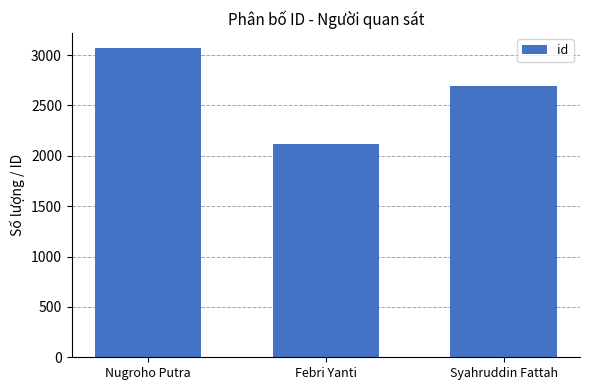

How many categories are shown in the chart?

3